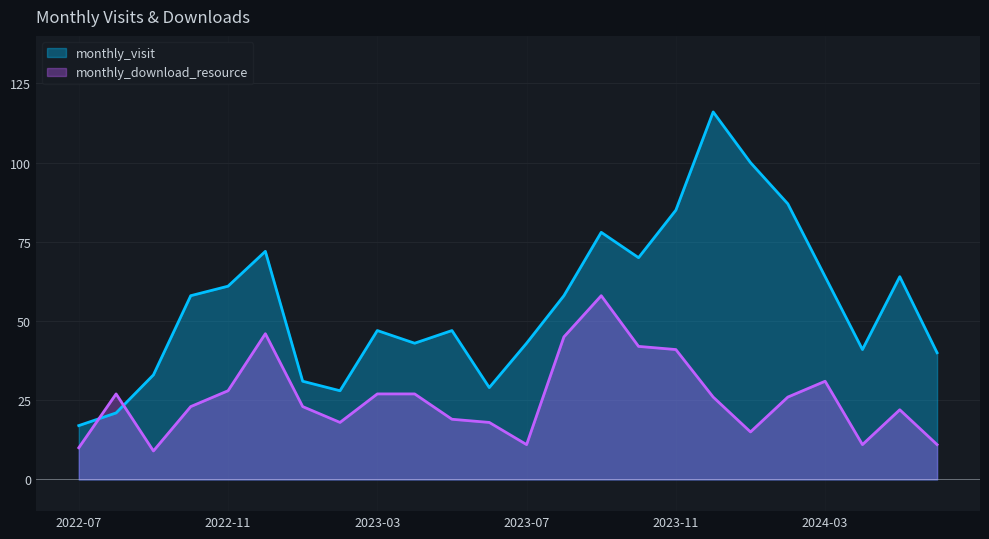

Where is the first local minimum for monthly_download_resource?

2022-09